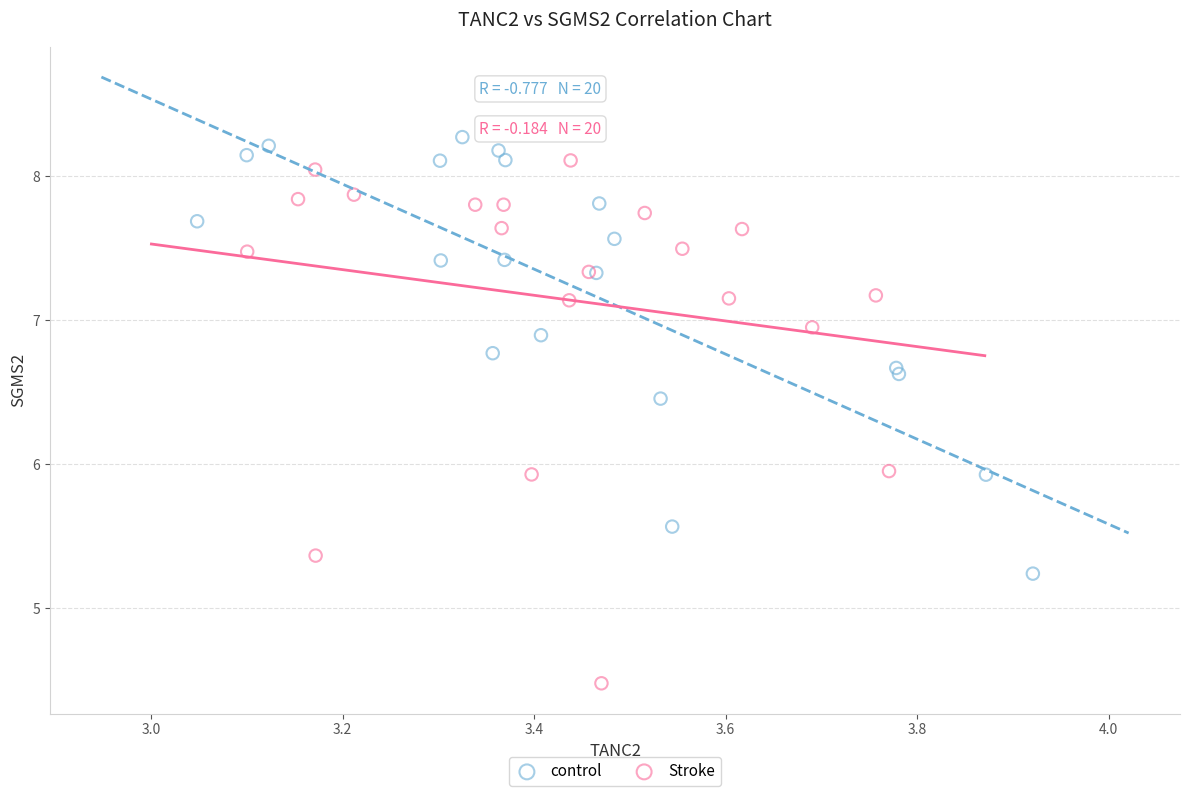

What are all the series names shown in the legend?

control, Stroke